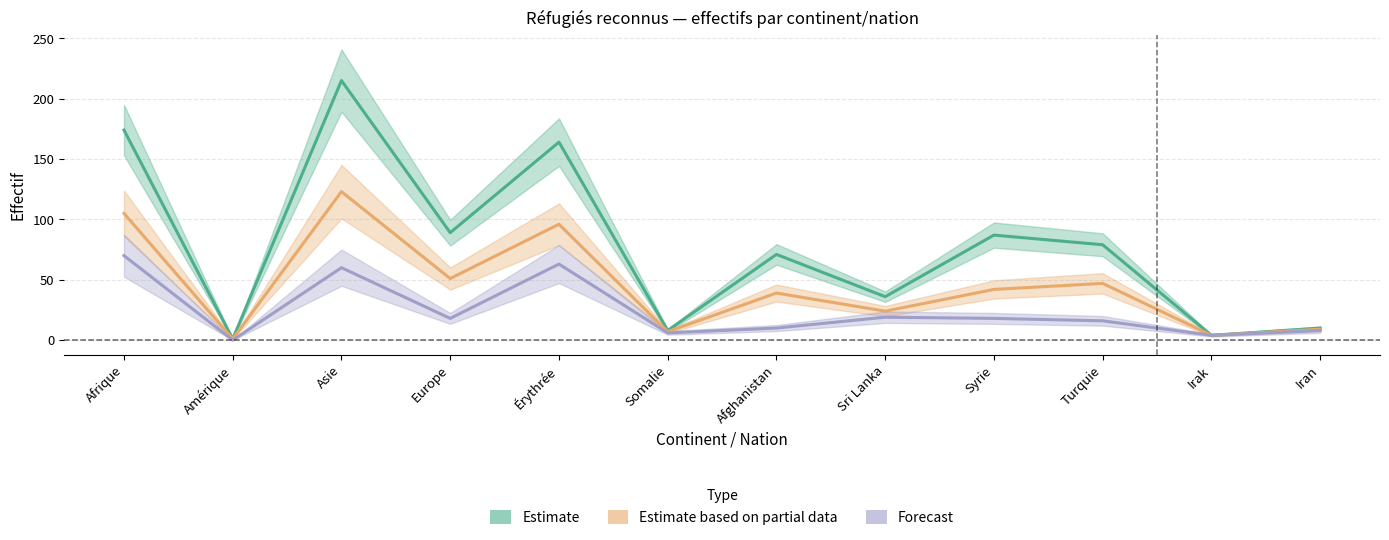

What is the difference between the Personnes potentiellement actives (Estimate based on partial data) values at Somalie and Asie?

116